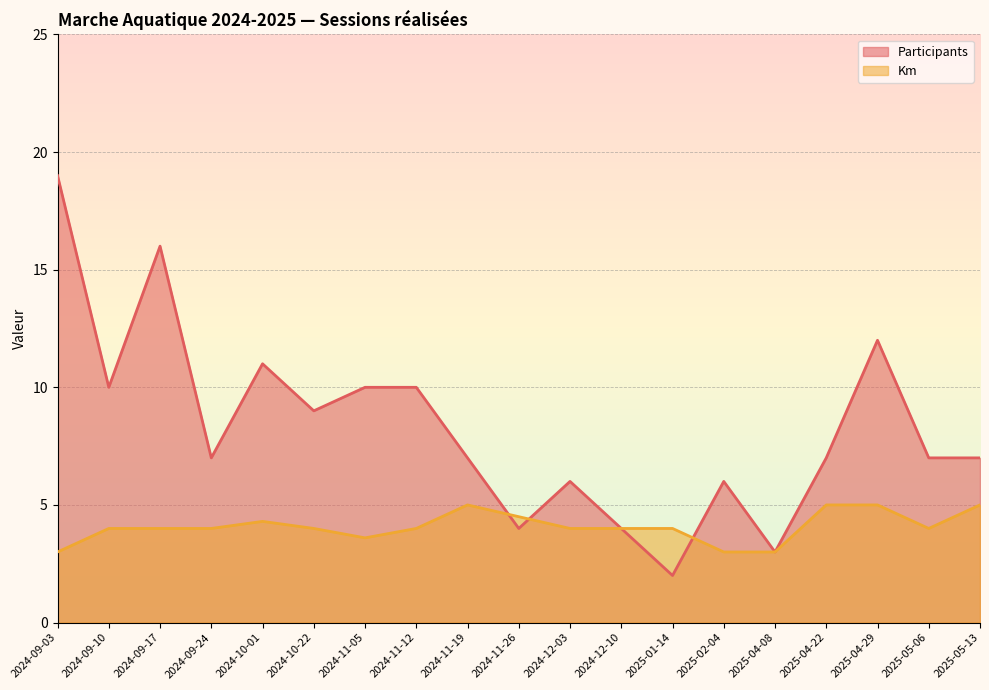

At which label does Km first exceed 4?

2024-10-01